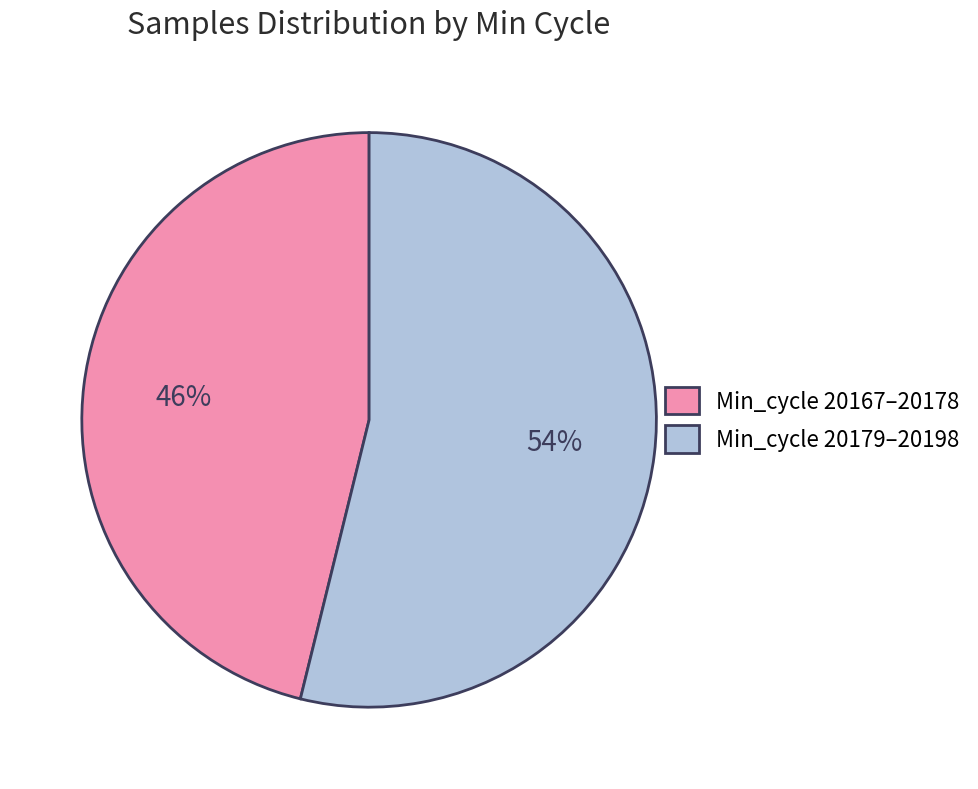

Which has a higher value, Min_cycle 20167–20178 or Min_cycle 20179–20198?

Min_cycle 20179–20198